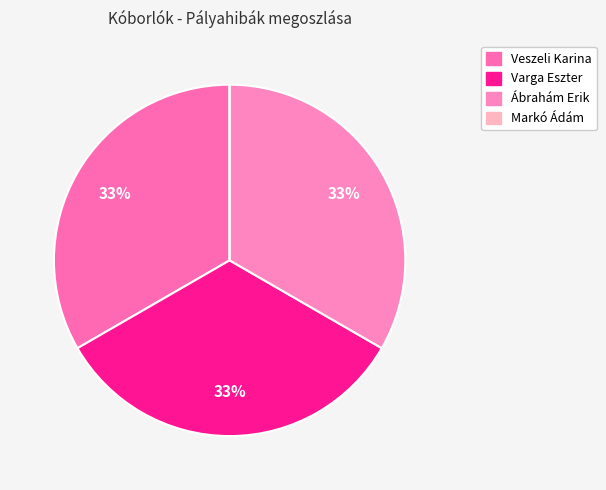

What is the largest slice in the pie chart?

Veszeli Karina